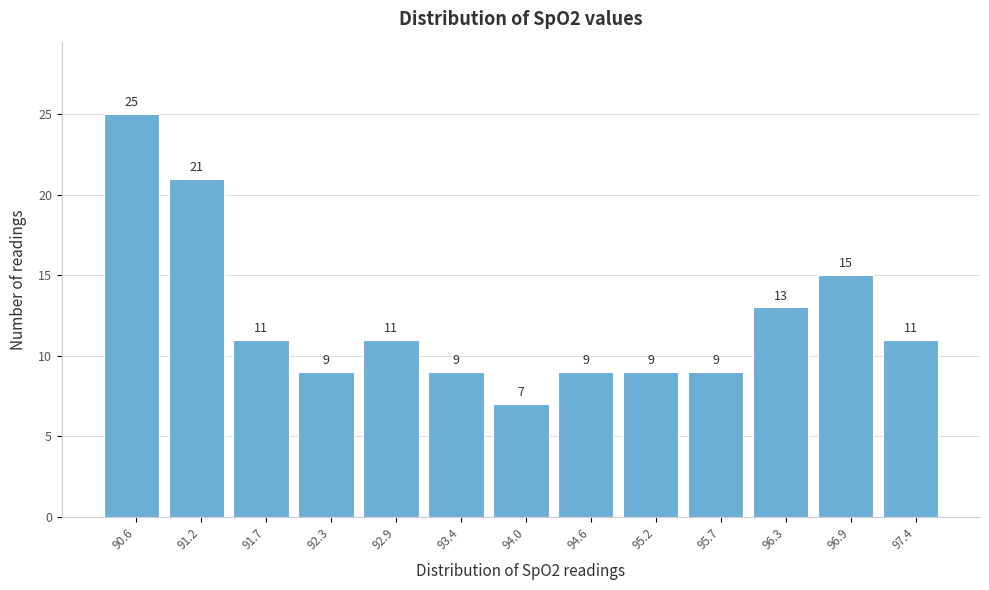

Reading right to left, transcribe all the data shown in this chart.

11	15	13	9	9	9	7	9	11	9	11	21	25